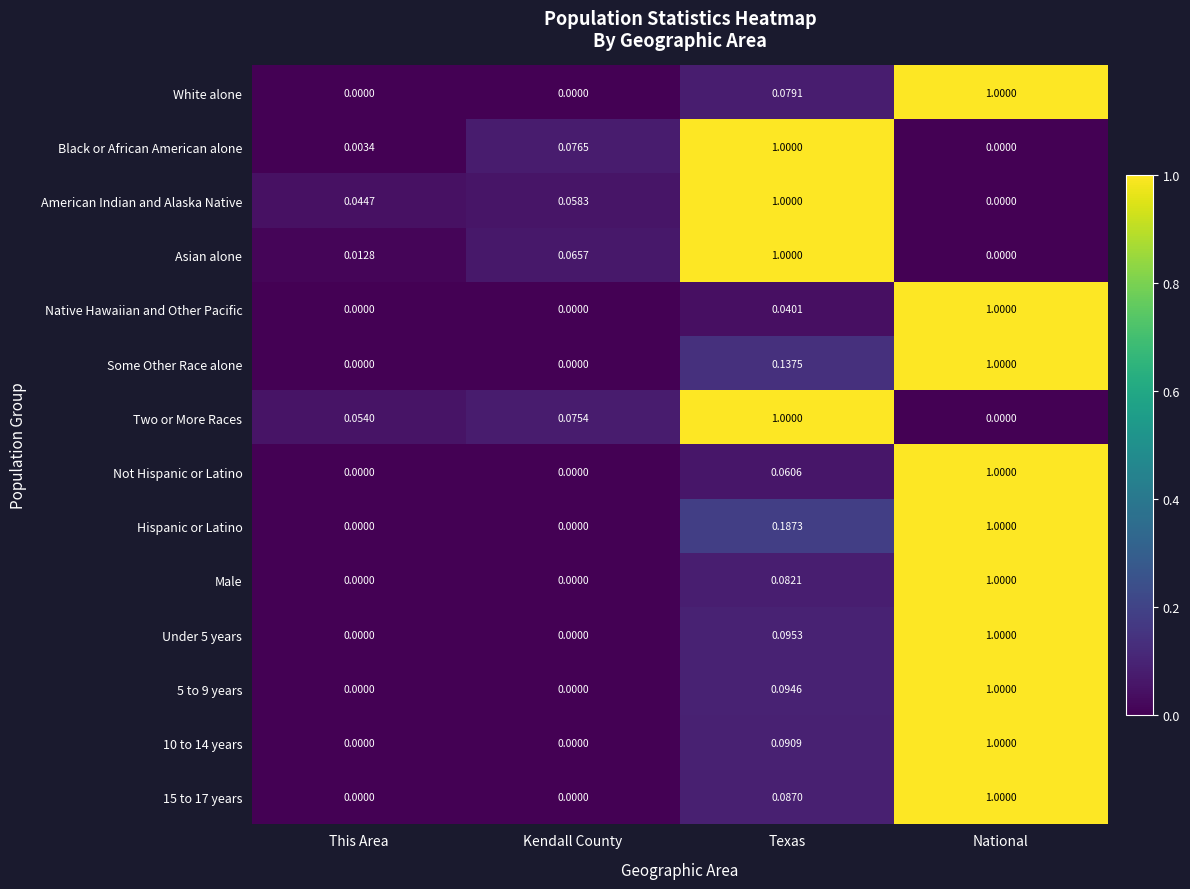

Which series has the largest total across all categories?

Hispanic or Latino